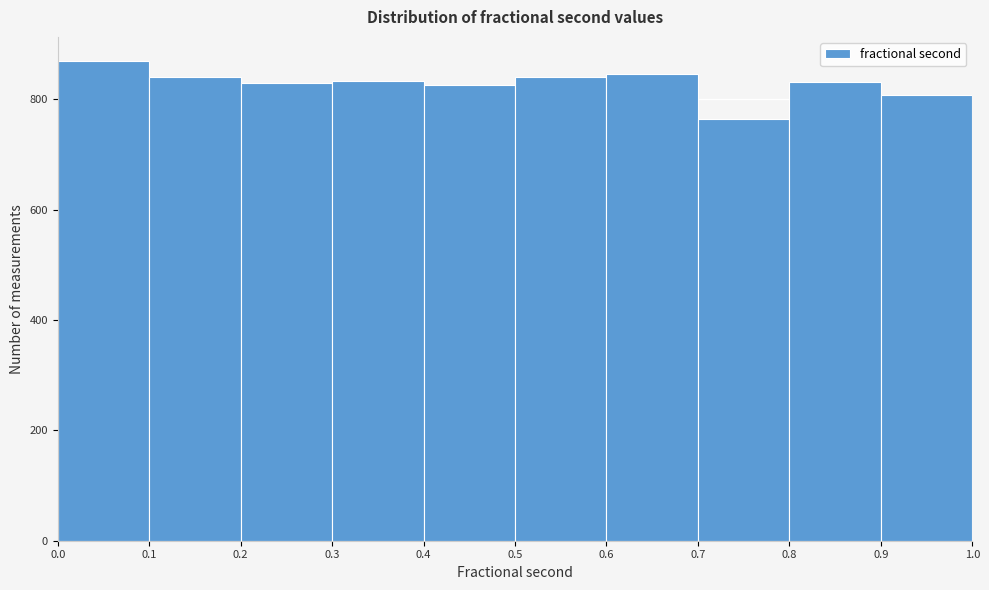

How tall is the bar that spans 0.0 to 0.1 on the x-axis? The values are not printed on the chart, so give them approximately, as read against the axis.

880